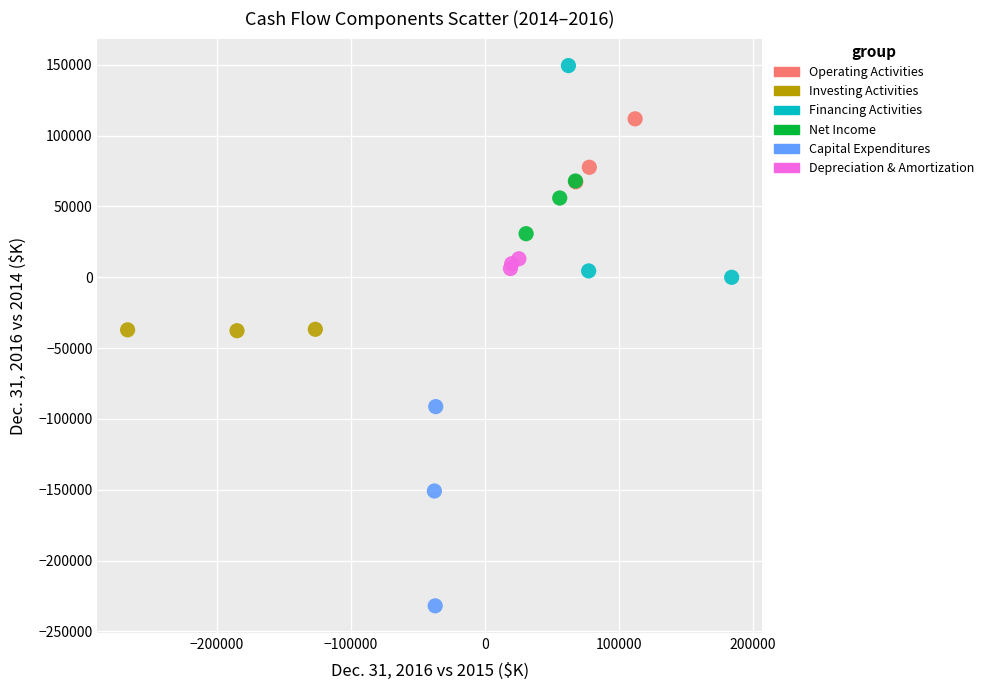

What are all the series names shown in the legend?

Operating Activities, Investing Activities, Financing Activities, Net Income, Capital Expenditures, Depreciation & Amortization